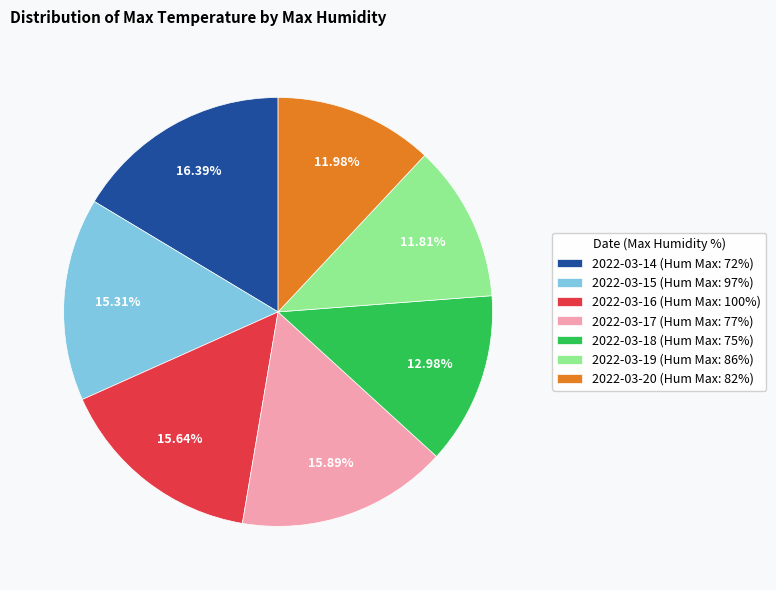

How many segments does this pie chart have?

7